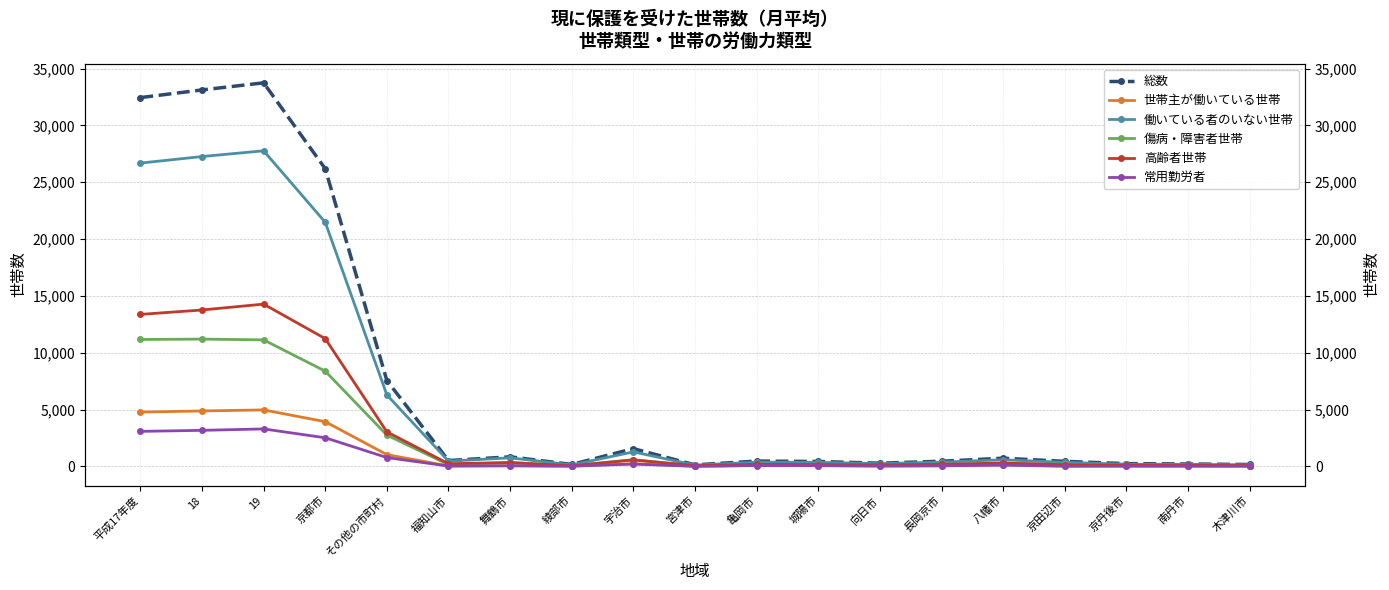

What is the smallest value displayed?

6